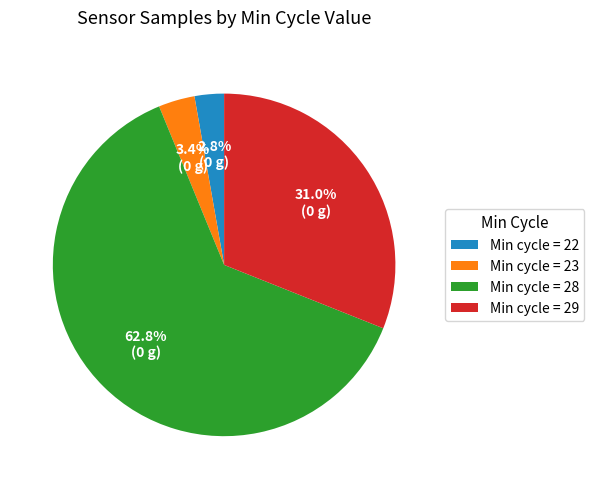

How many segments does this pie chart have?

4